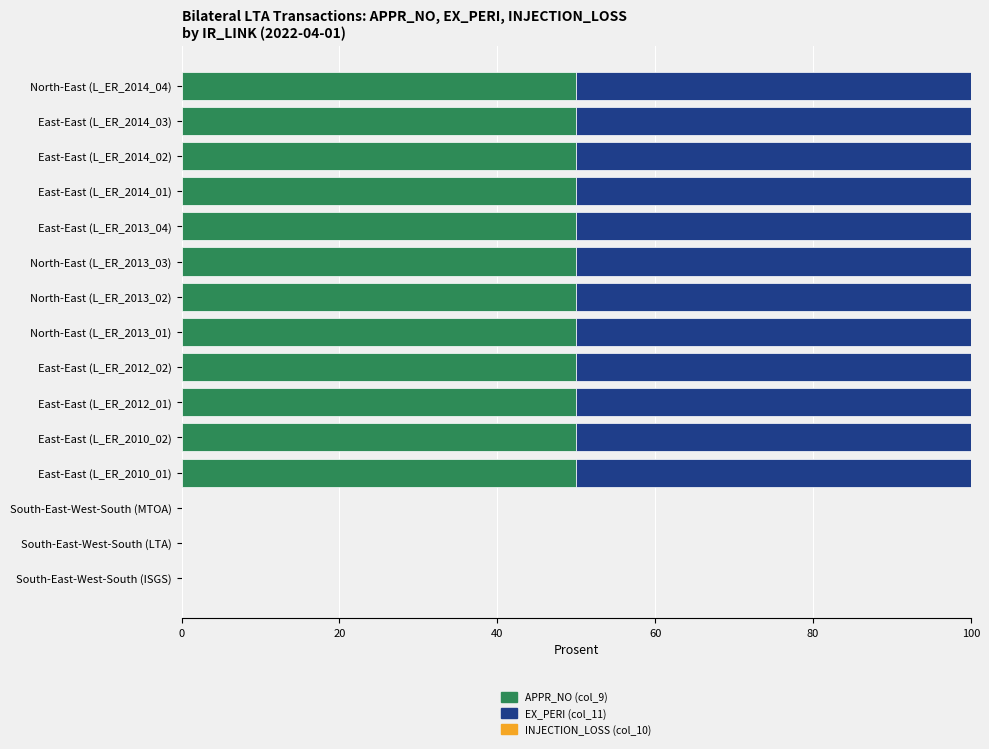

What is the sum of the APPR_NO (col_9) values at East-East (L_ER_2010_02) and East-East (L_ER_2014_01)?

100